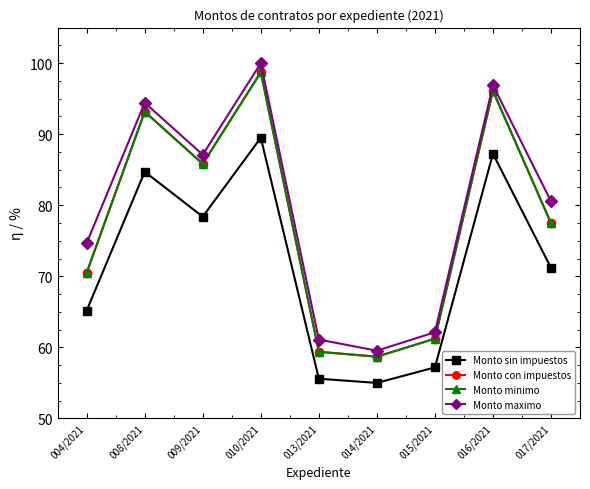

What is the greatest value displayed?

100.0